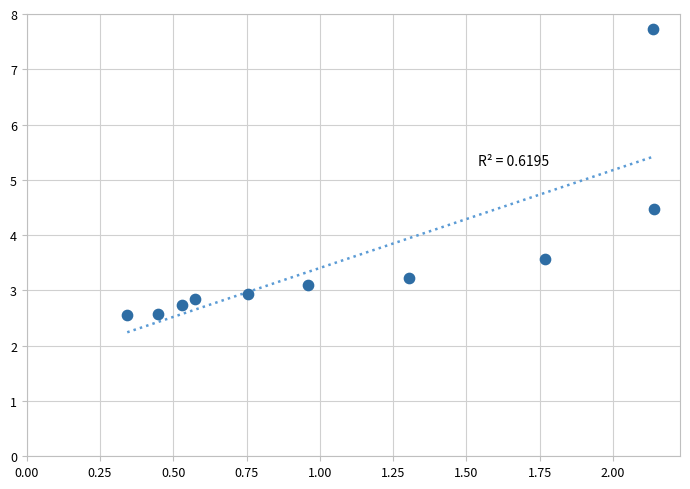

What is the range of Y values (max minus min)?

5.2